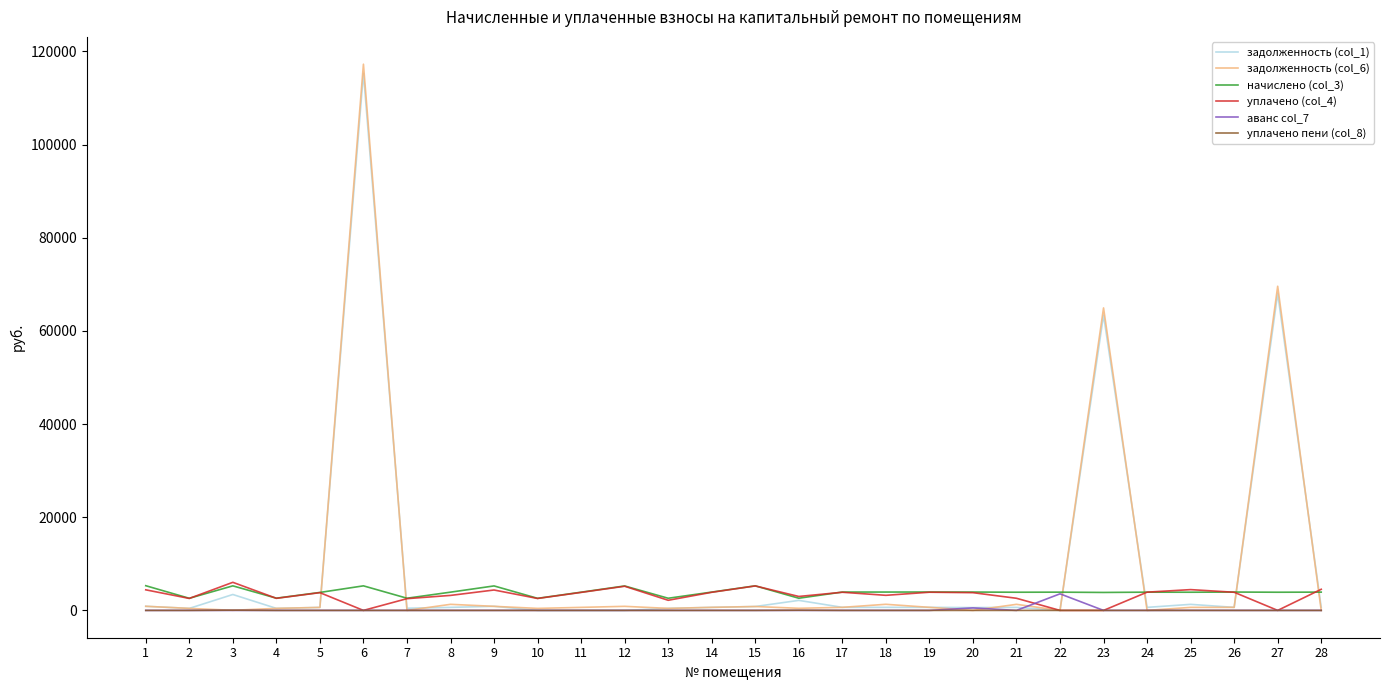

At which category is the sum across all series the highest?

6